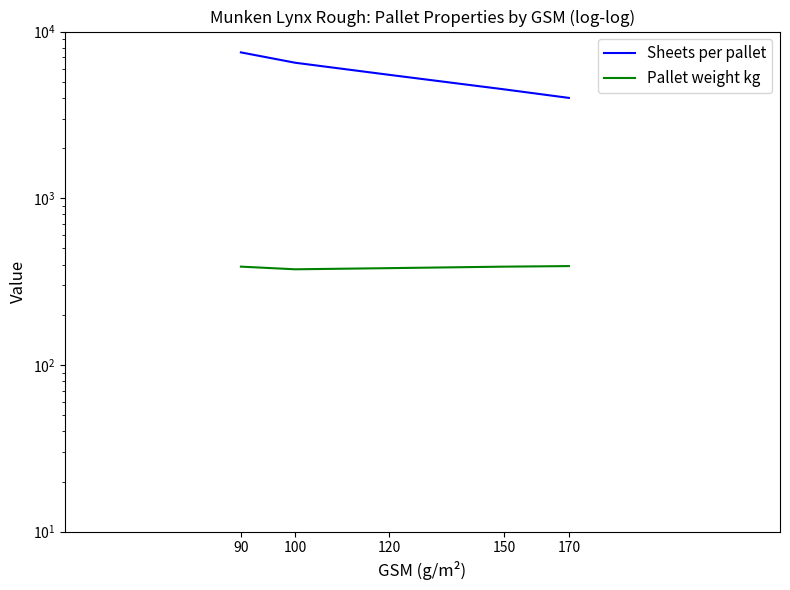

What is the approximate value of Pallet weight kg at 120, to the nearest 5?

380